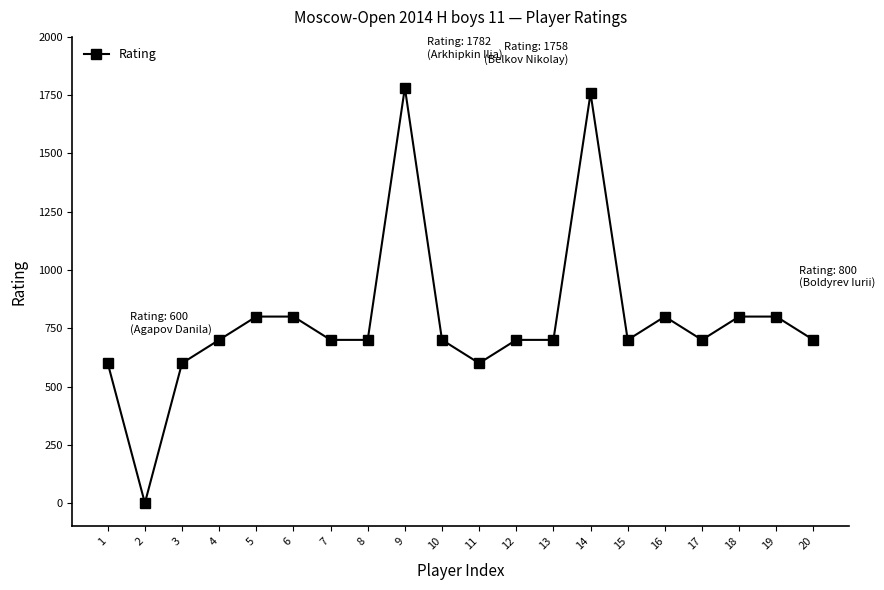

Reading left to right, what are all the values shown in this chart?

600	0	600	700	800	800	700	700	1782	700	600	700	700	1758	700	800	700	800	800	700